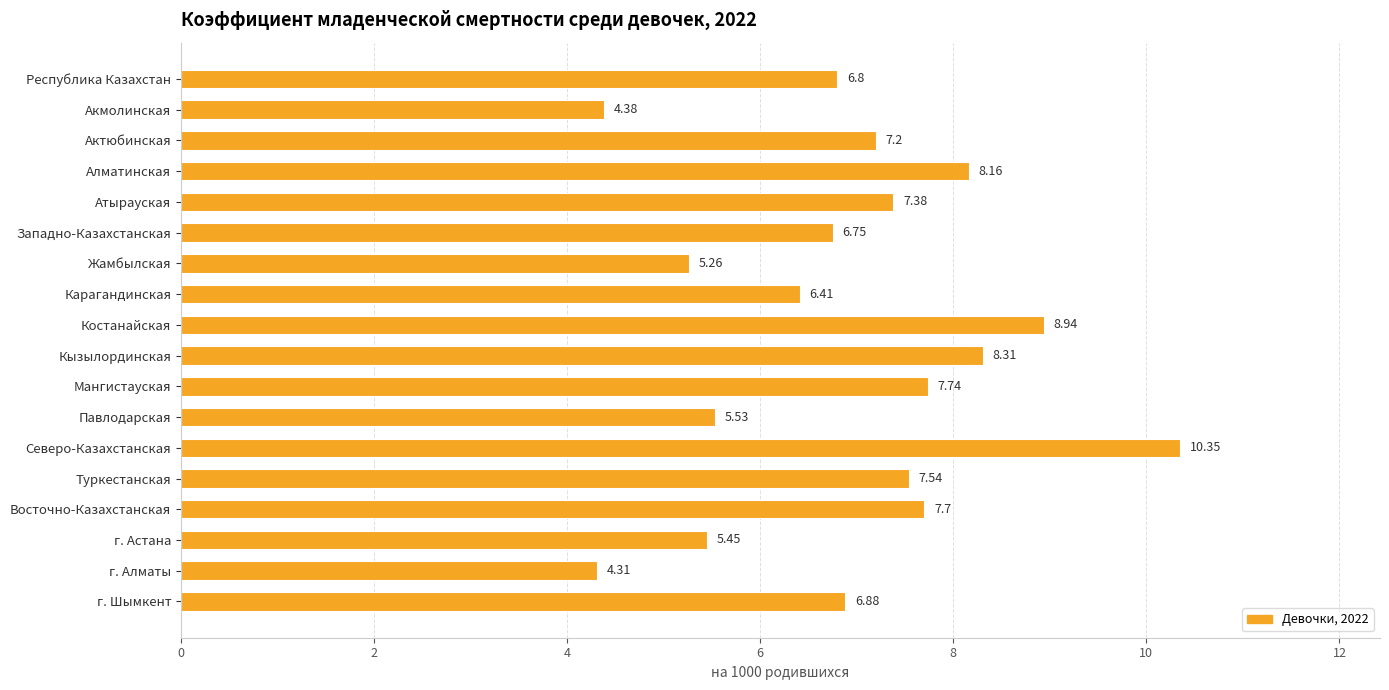

Which has a higher value, Актюбинская or Мангистауская?

Мангистауская